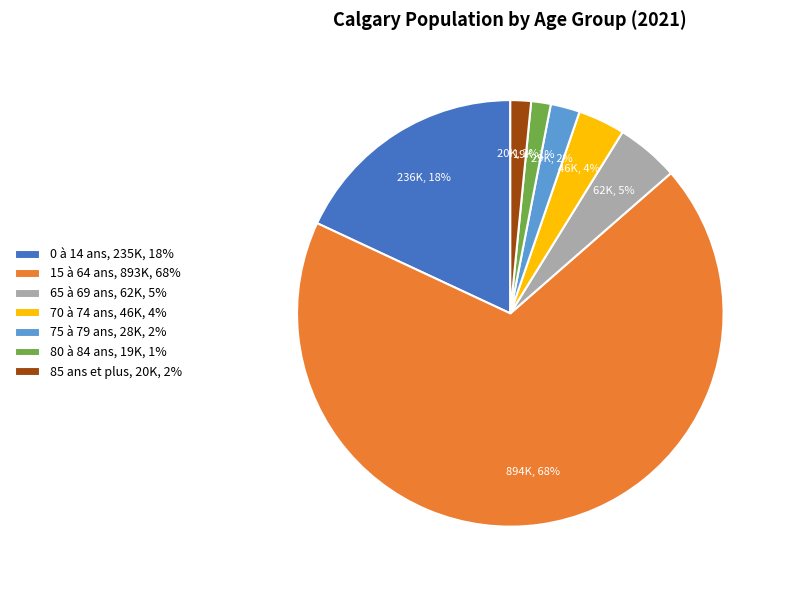

How many segments does this pie chart have?

7